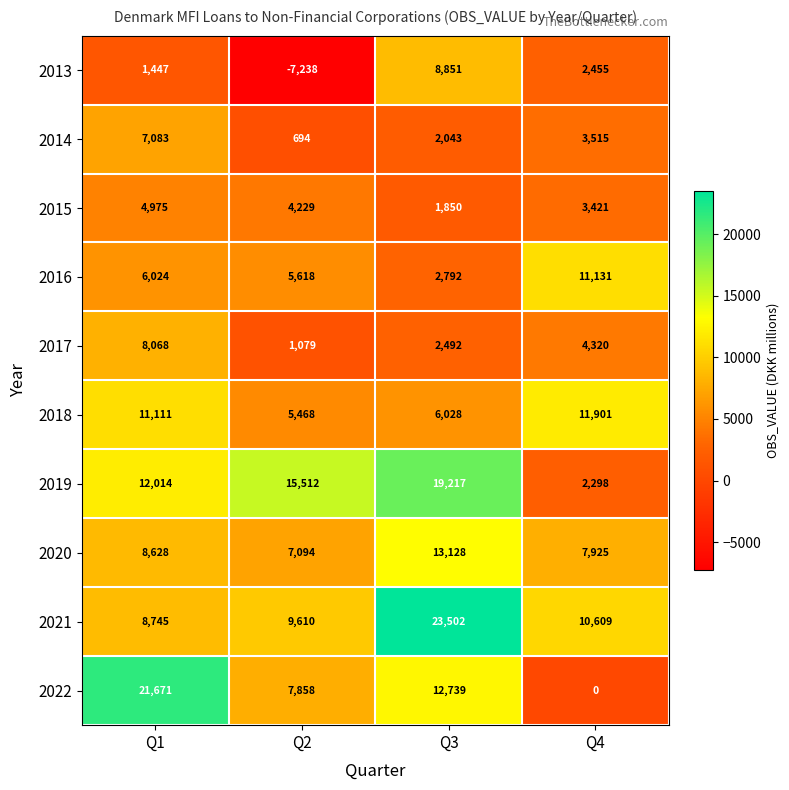

What is the difference between the maximum and second lowest values in the 2013 series?

7404